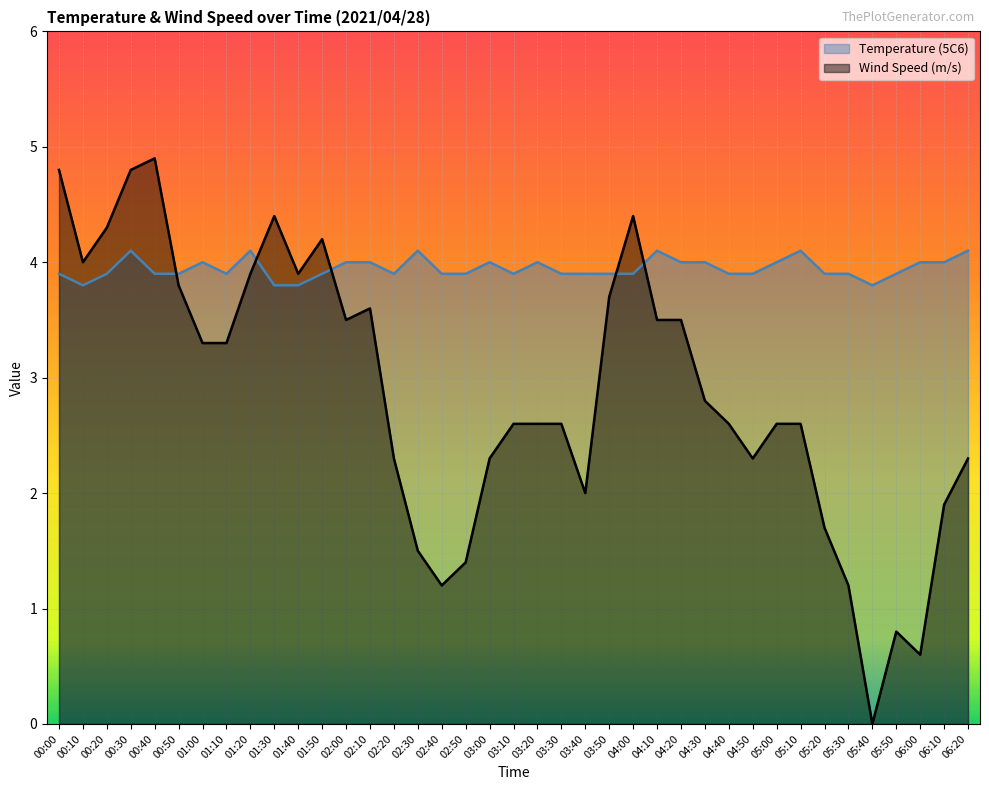

Where is the first local maximum for Temperature (5C6)?

00:30